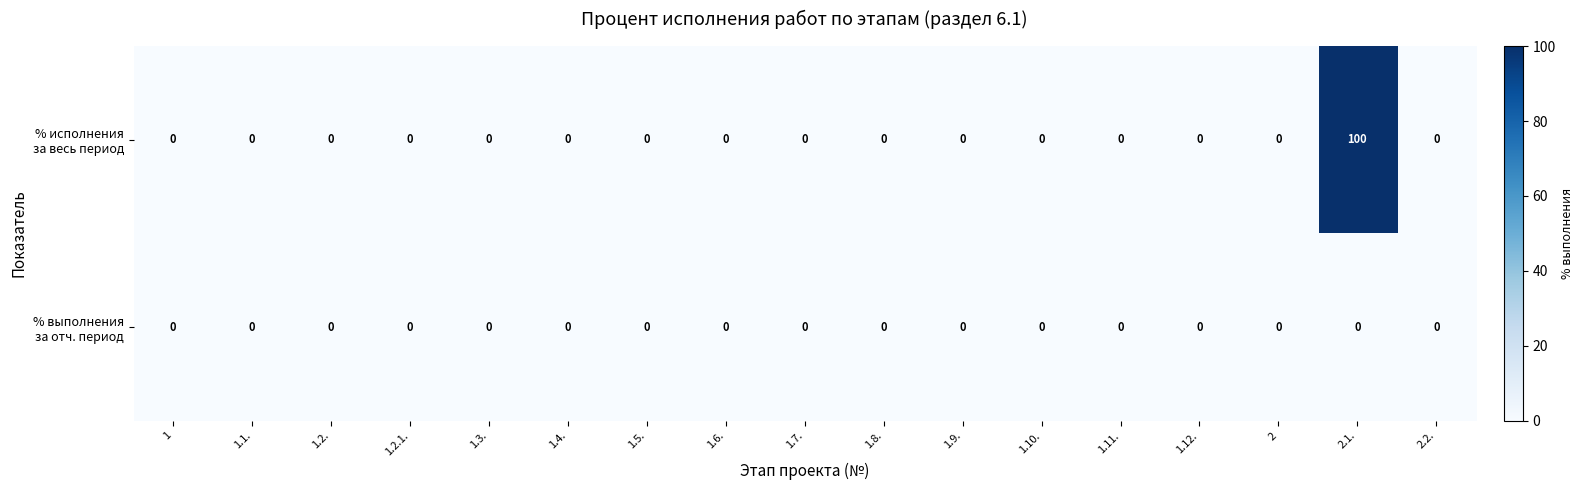

Which category has the highest value across all series?

2.1.